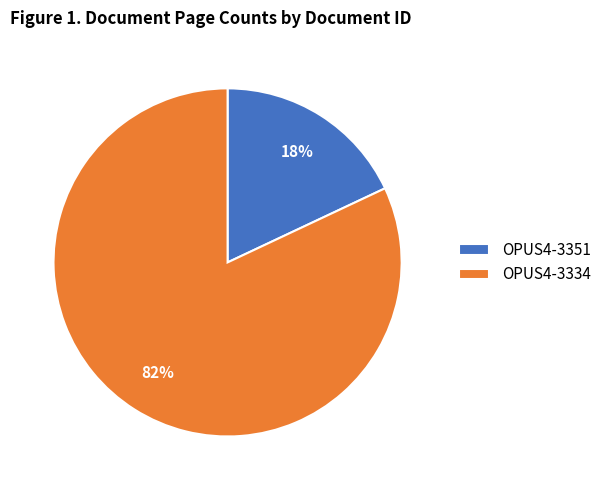

Approximately how many times larger is the value at OPUS4-3351 compared to OPUS4-3334?

0.2